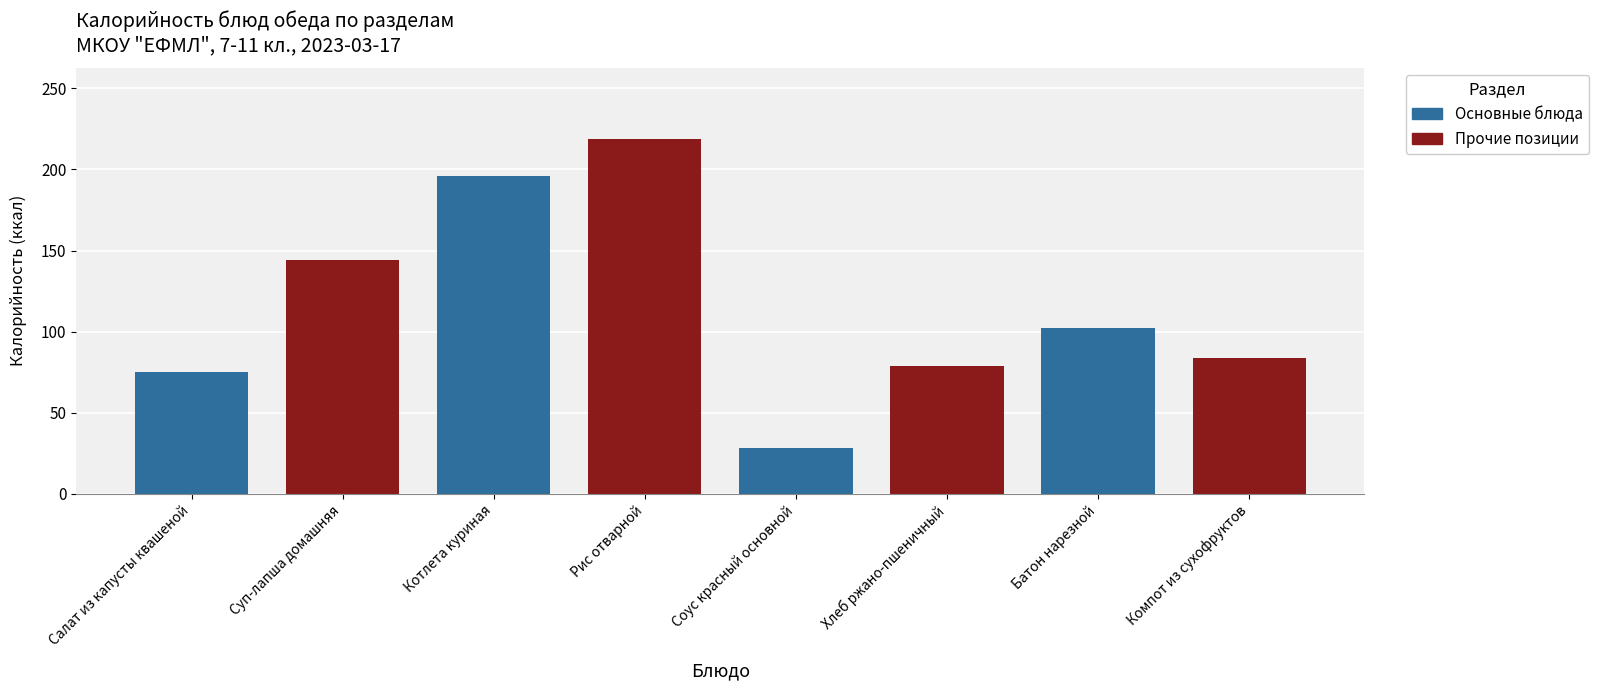

Are the bars horizontal?

No